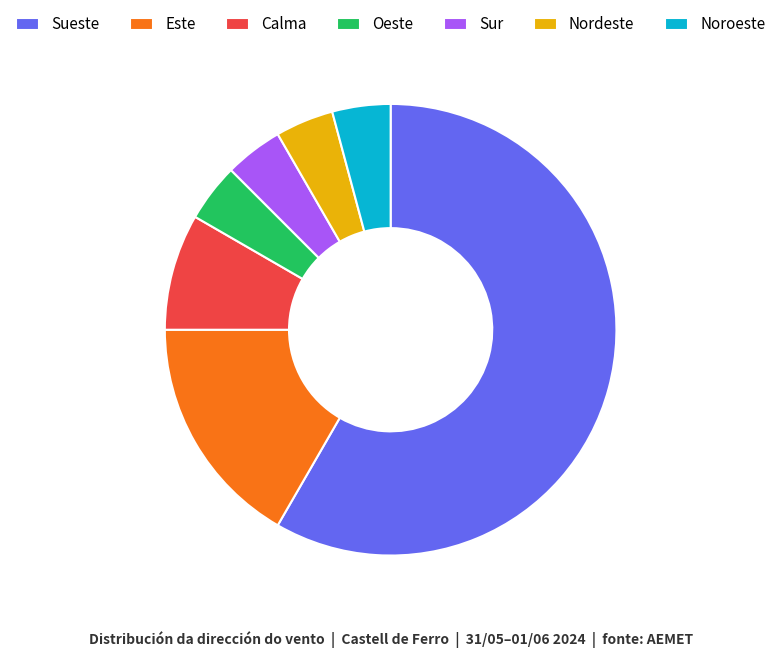

What is the ratio of the value at Calma to the value at Nordeste?

2.0